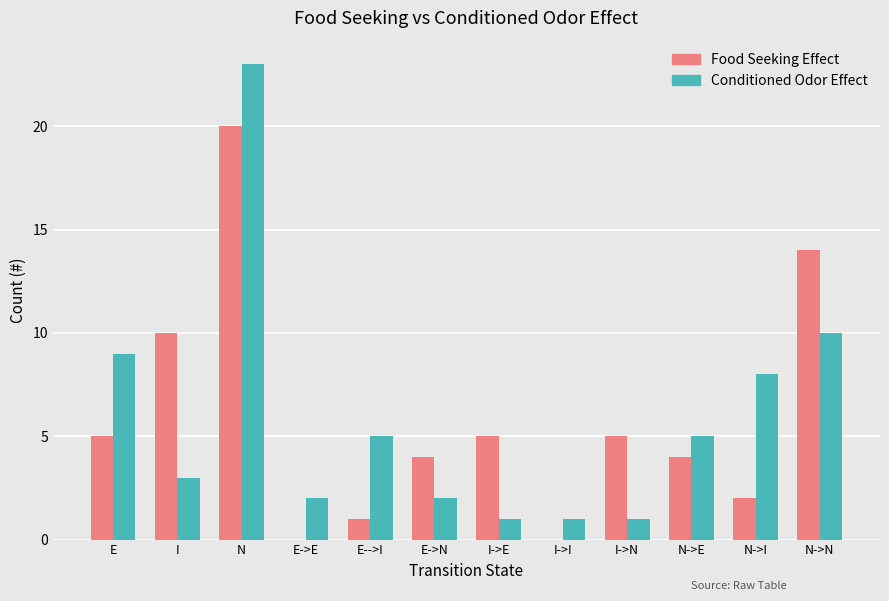

Which category has the highest value across all series?

N